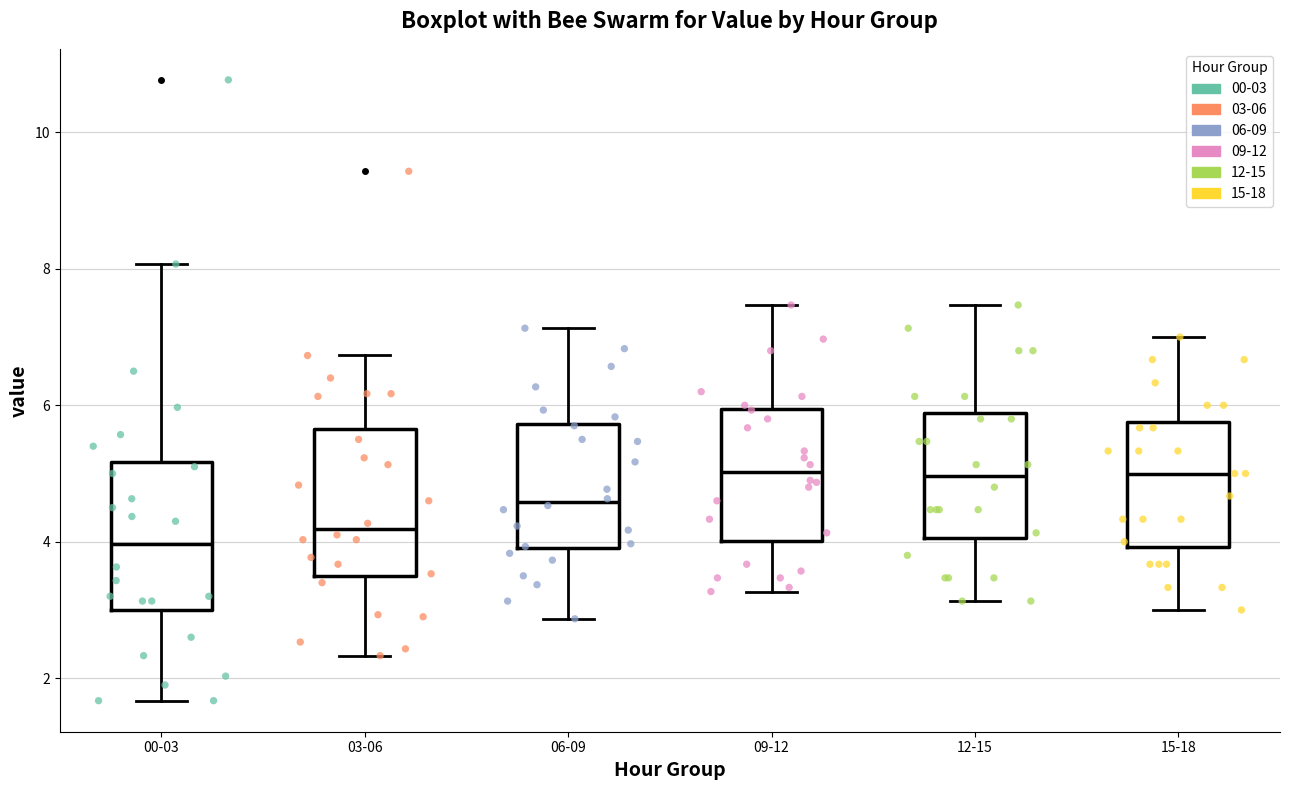

Which box's median line is the lowest?

00-03